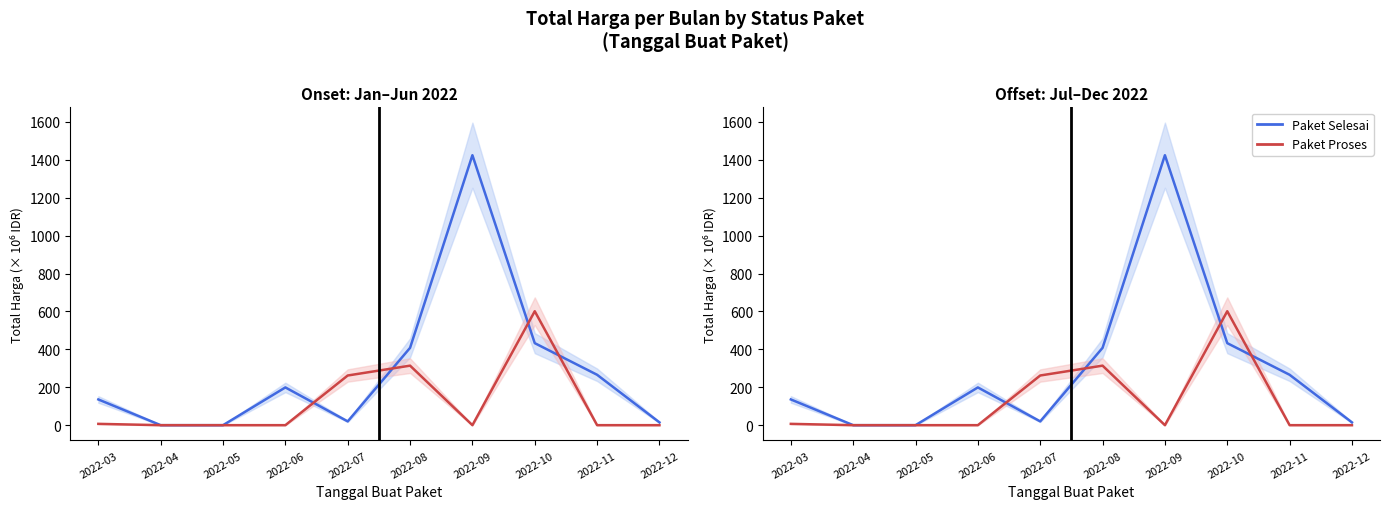

Which series has the widest spread of values?

Paket Selesai